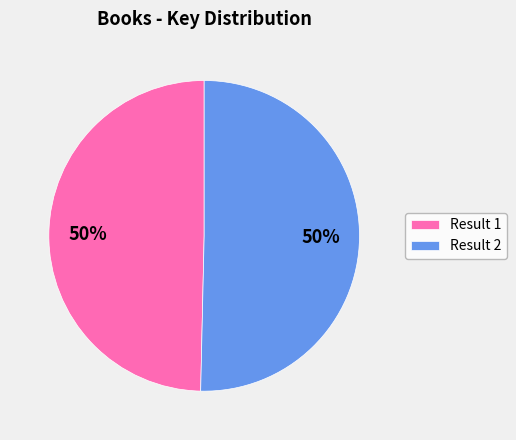

To the nearest percent, what is the combined percentage of Result 1 and Result 2?

100%